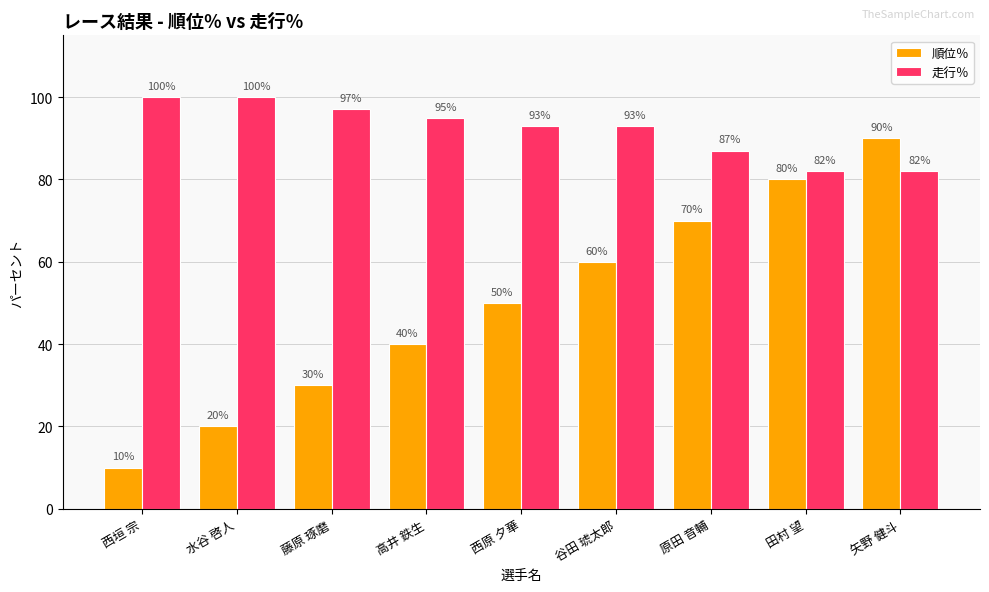

How many bars are there in each group?

2